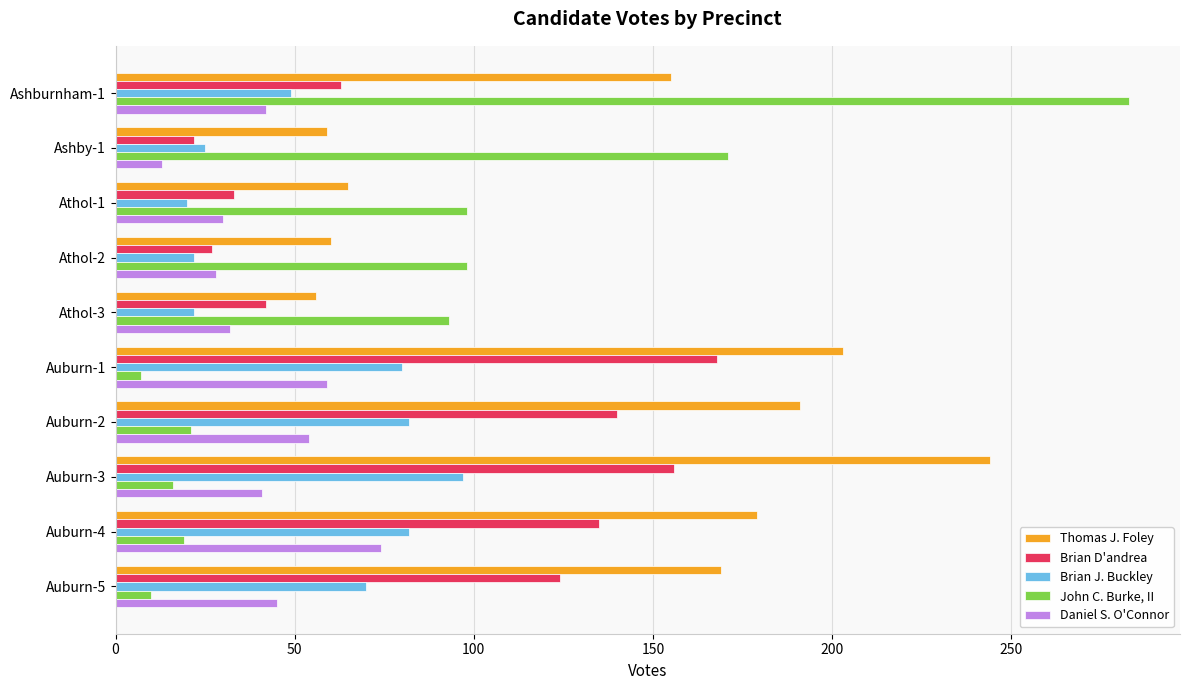

What is the minimum value shown in the chart?

7